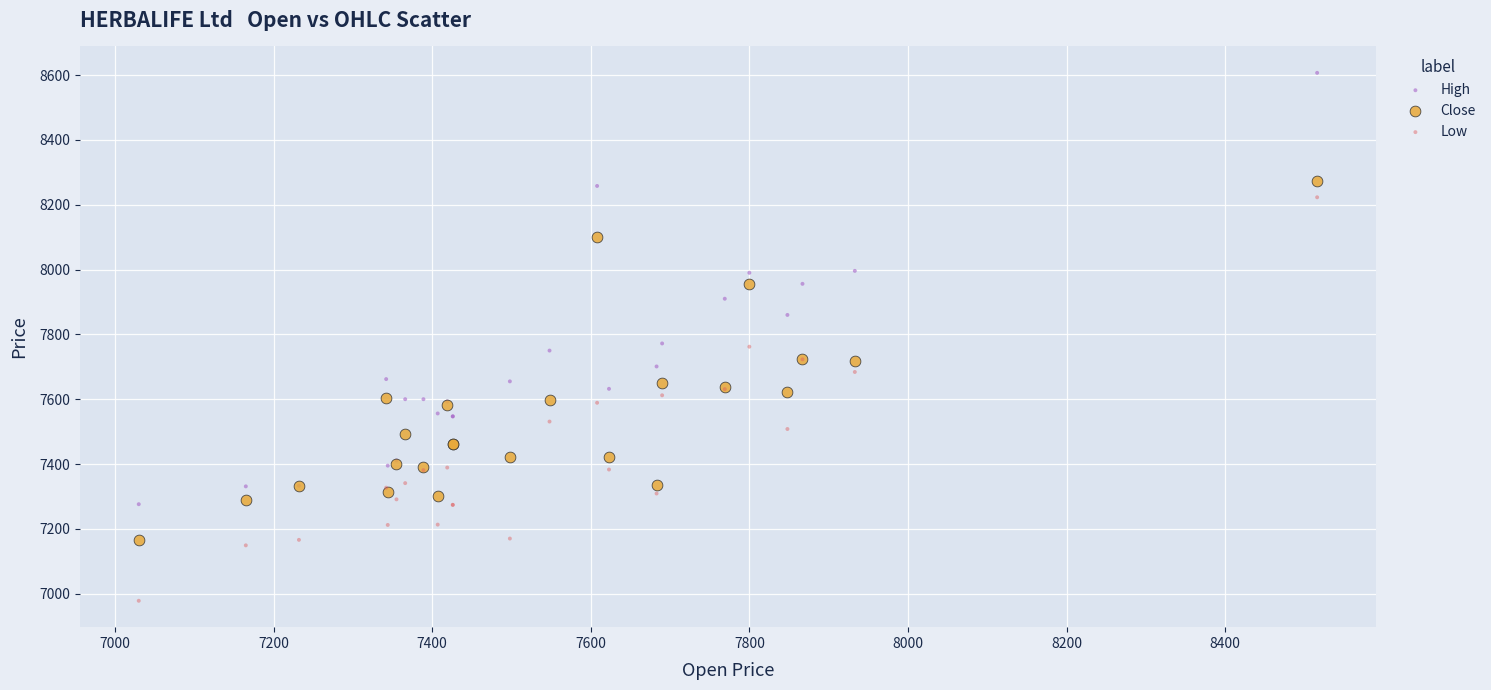

What is the X range (max minus min) for the scatter plot?

1486